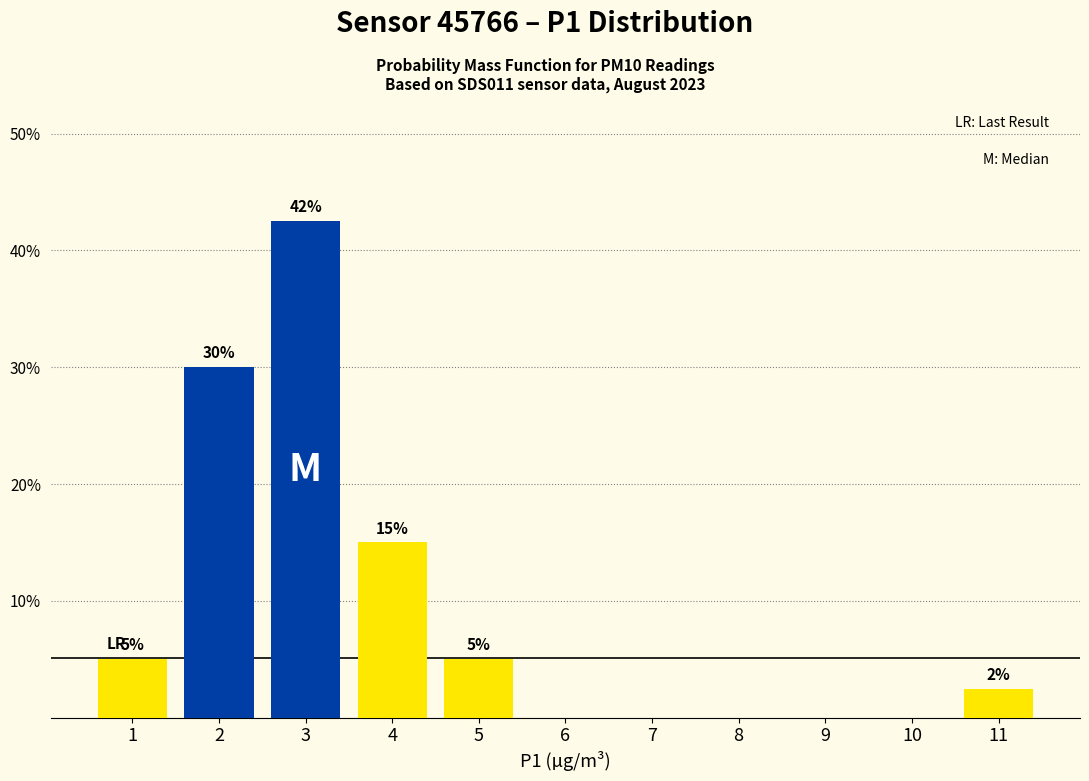

The value at 5 is 2.0. True or false?

False